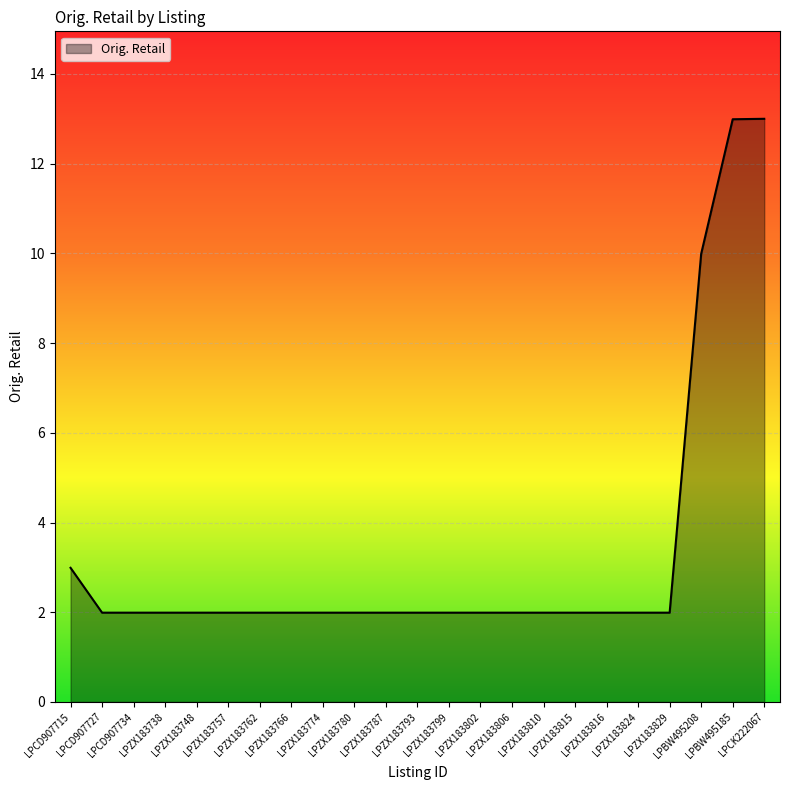

Reading left to right, transcribe all the data shown in this chart.

LPCD907715=3.0	LPCD907727=2.0	LPCD907734=2.0	LPZX183738=2.0	LPZX183748=2.0	LPZX183757=2.0	LPZX183762=2.0	LPZX183766=2.0	LPZX183774=2.0	LPZX183780=2.0	LPZX183787=2.0	LPZX183793=2.0	LPZX183799=2.0	LPZX183802=2.0	LPZX183806=2.0	LPZX183810=2.0	LPZX183815=2.0	LPZX183816=2.0	LPZX183824=2.0	LPZX183829=2.0	LPBW495208=10.0	LPBW495185=13.0	LPCK222067=13.0